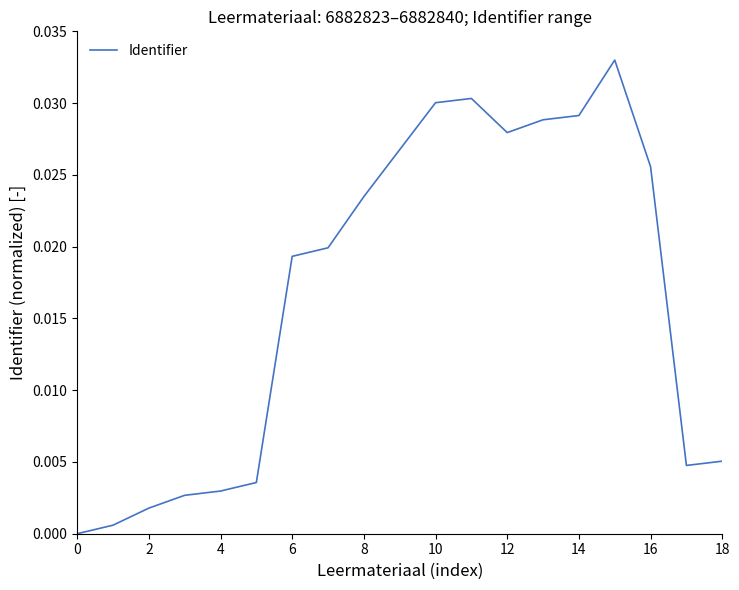

At which category does the data reach its first local peak?

11